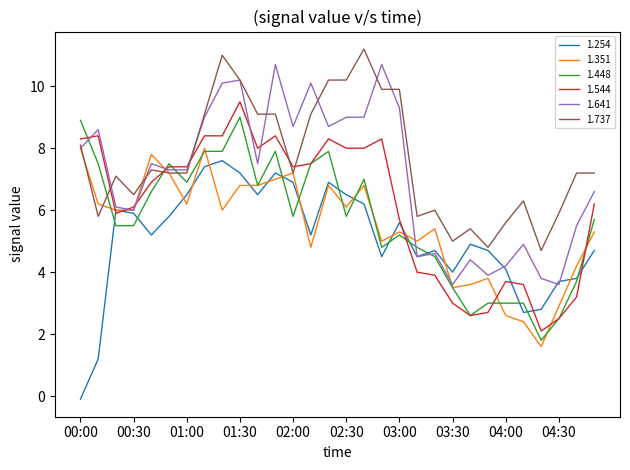

Which series has the largest total across all categories?

1.737